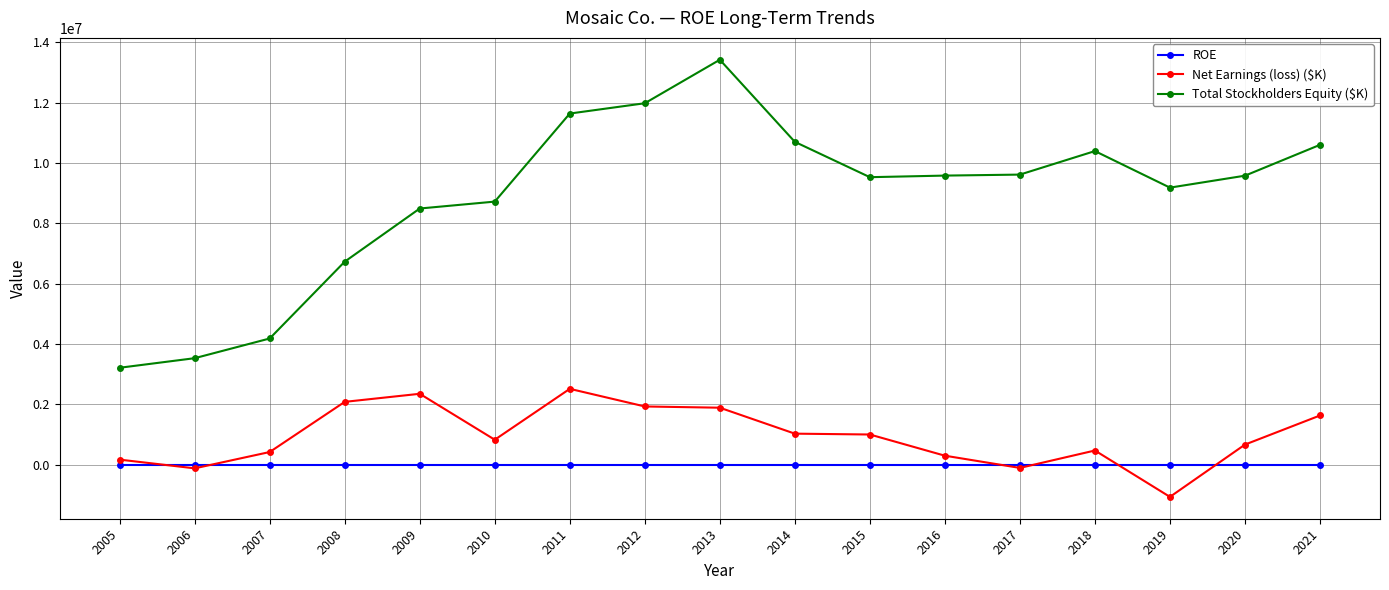

What is the difference between the maximum and minimum values in the Total Stockholders Equity ($K) series?

10211900.0